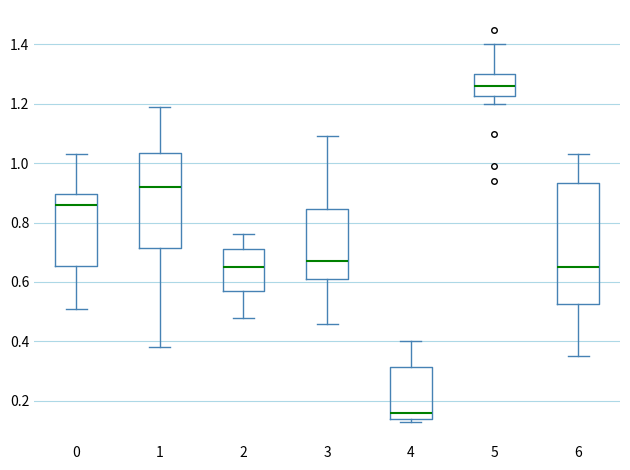

Where is the lower edge of the box at x = 4 on the y-axis? The values are not printed on the chart, so give them approximately, as read against the axis.

0.14